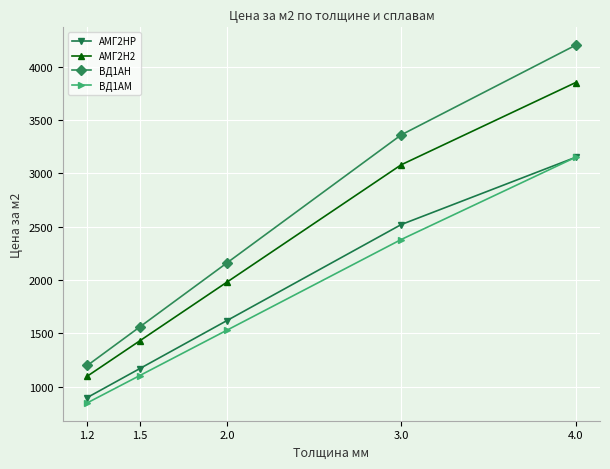

How many categories are shown in the chart?

5